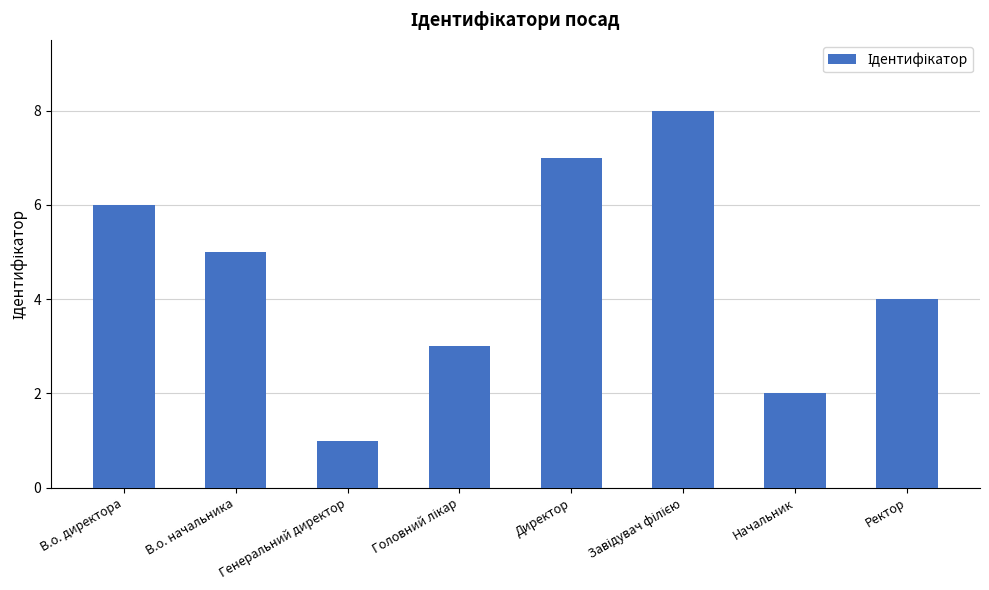

At which label does the data first exceed 5?

В.о. директора